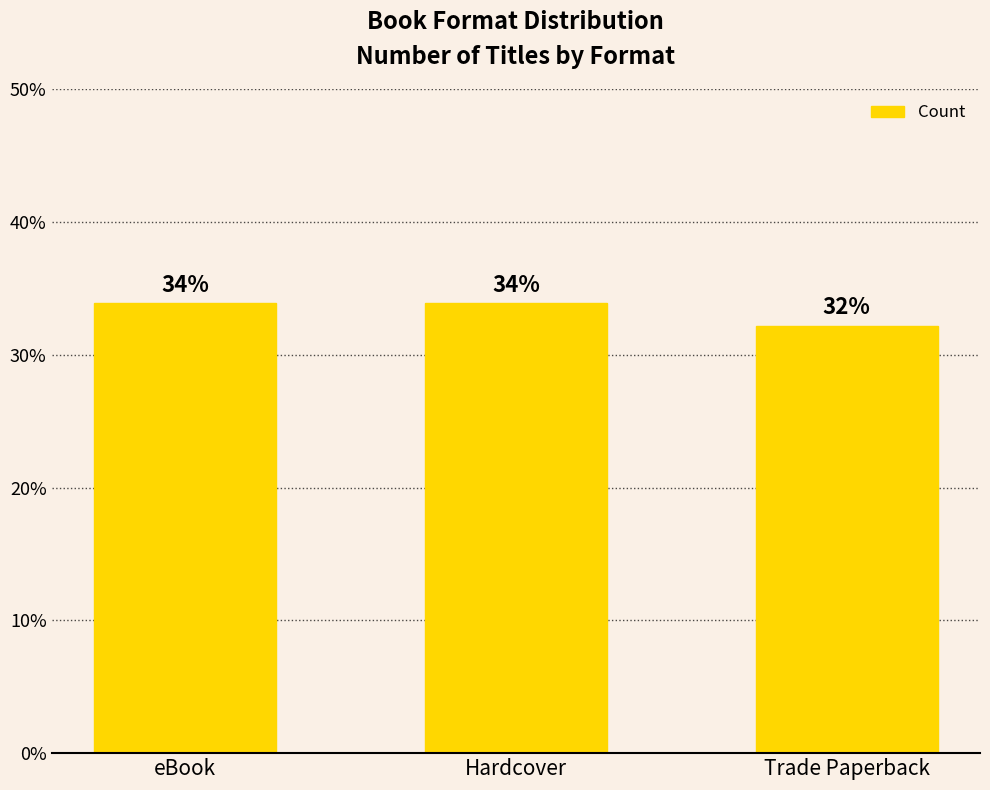

Read the value at Trade Paperback.

32.2